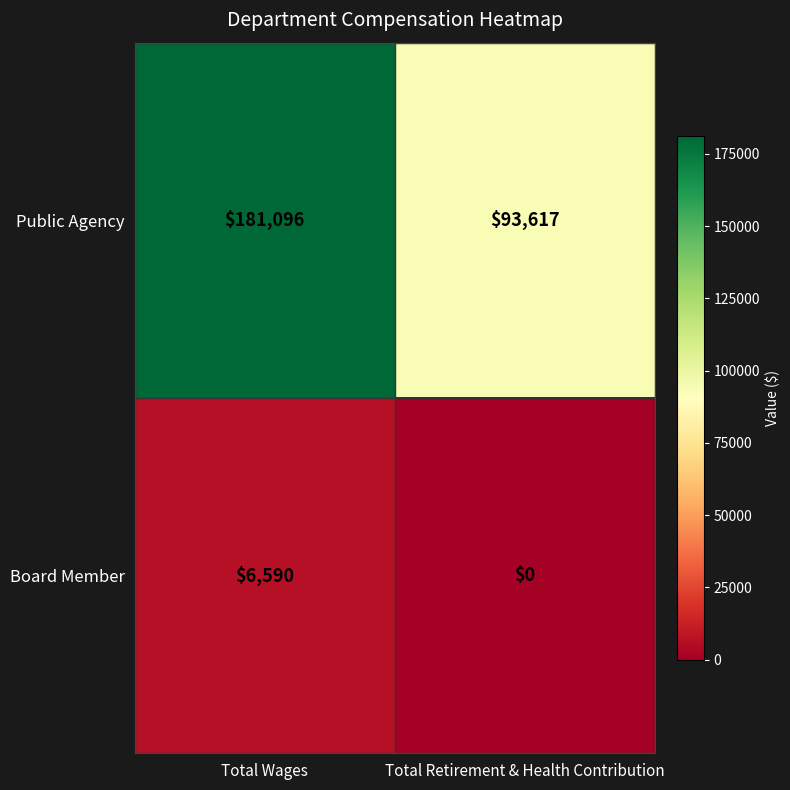

The value of Board Member at Total Wages is 6590. True or false?

True